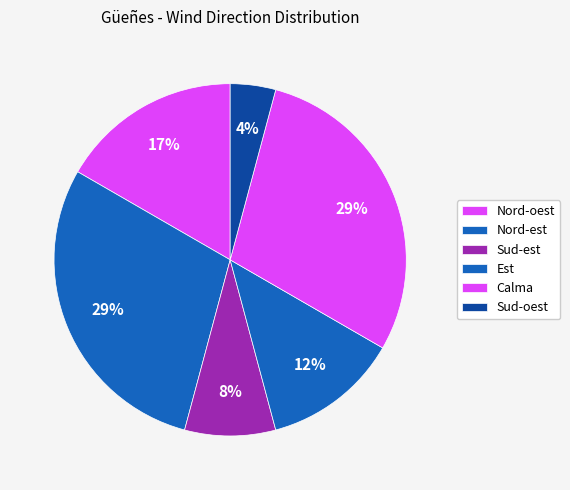

Does Nord-oest represent more than half of the total?

No